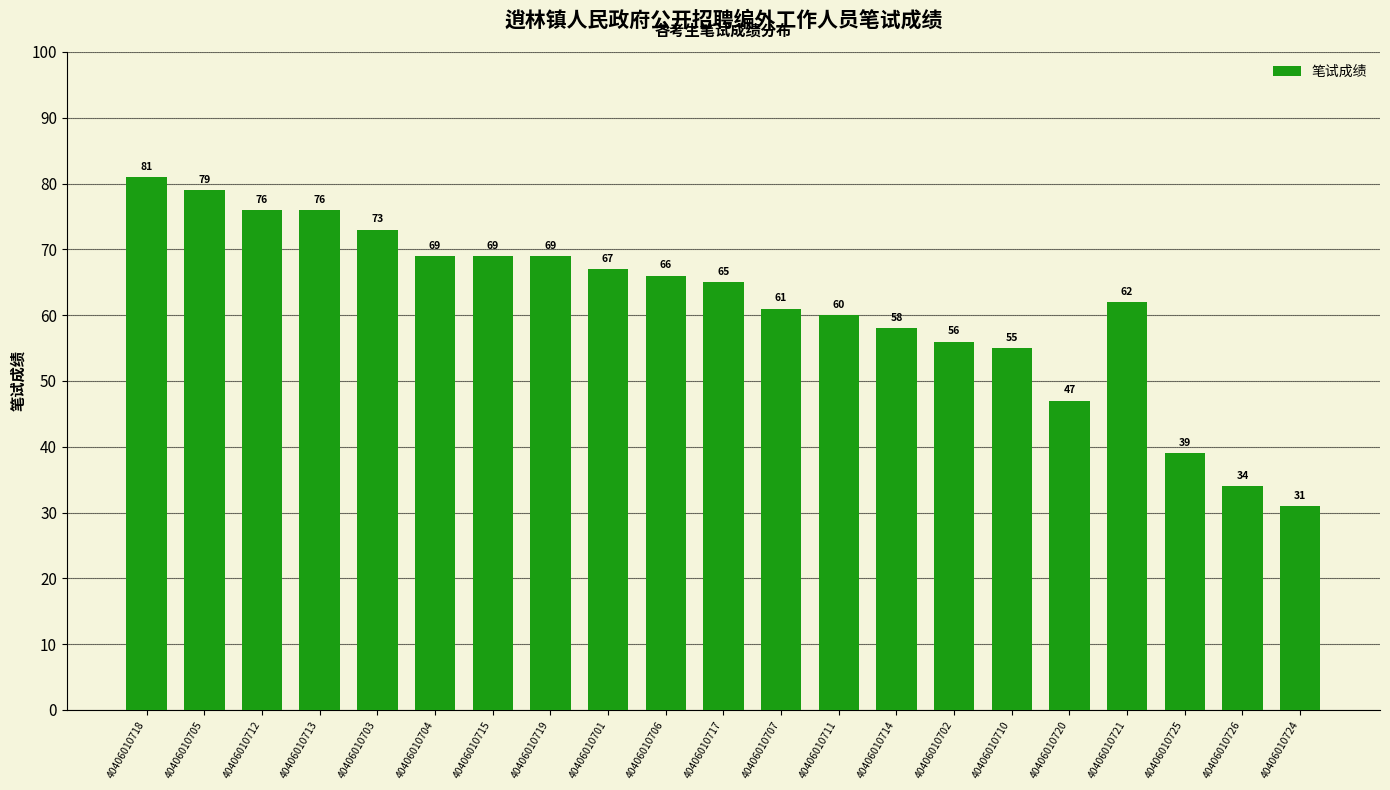

At which label does the data first exceed 65?

40406010718